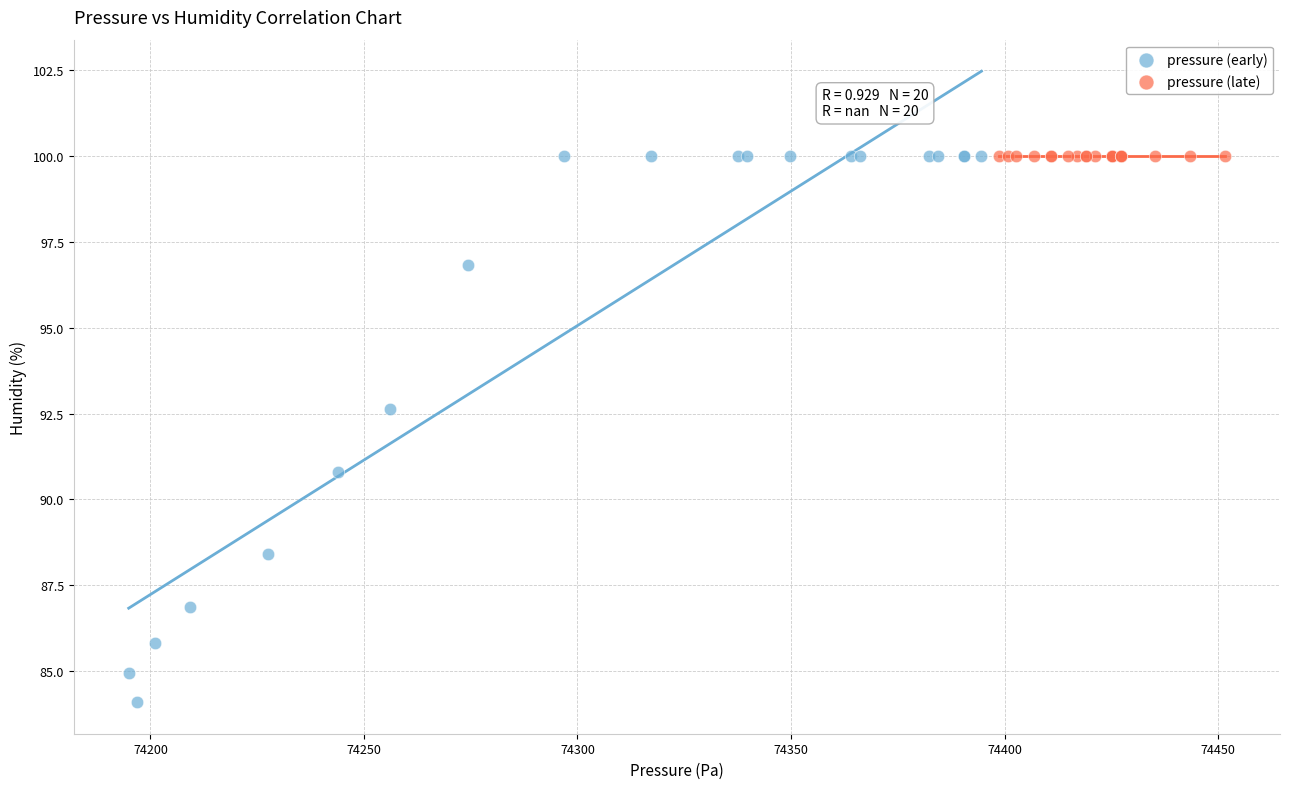

Which series contains the lowest Y value?

pressure (early)